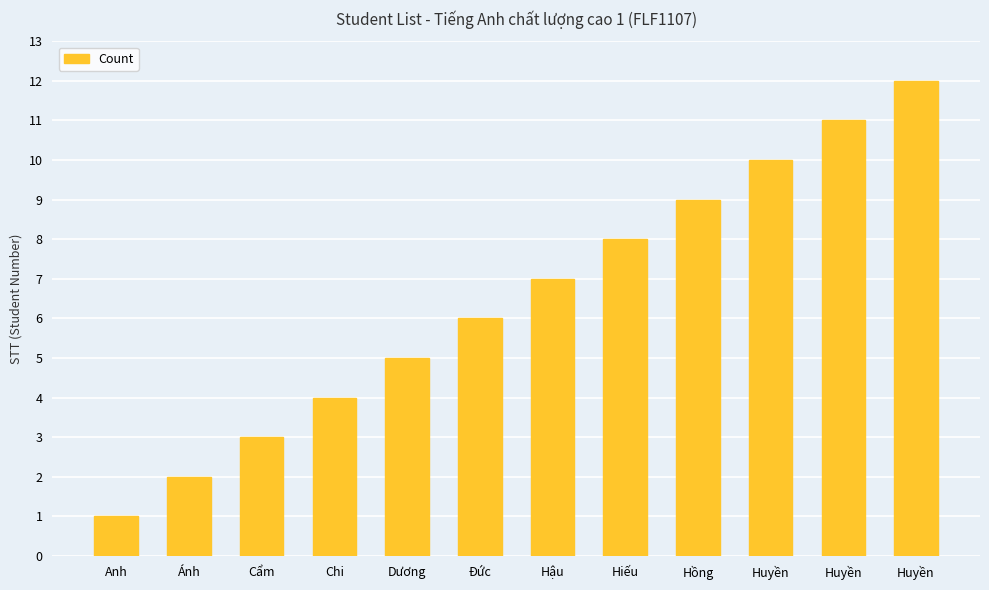

Read the value at Huyền, to the nearest 5.

10